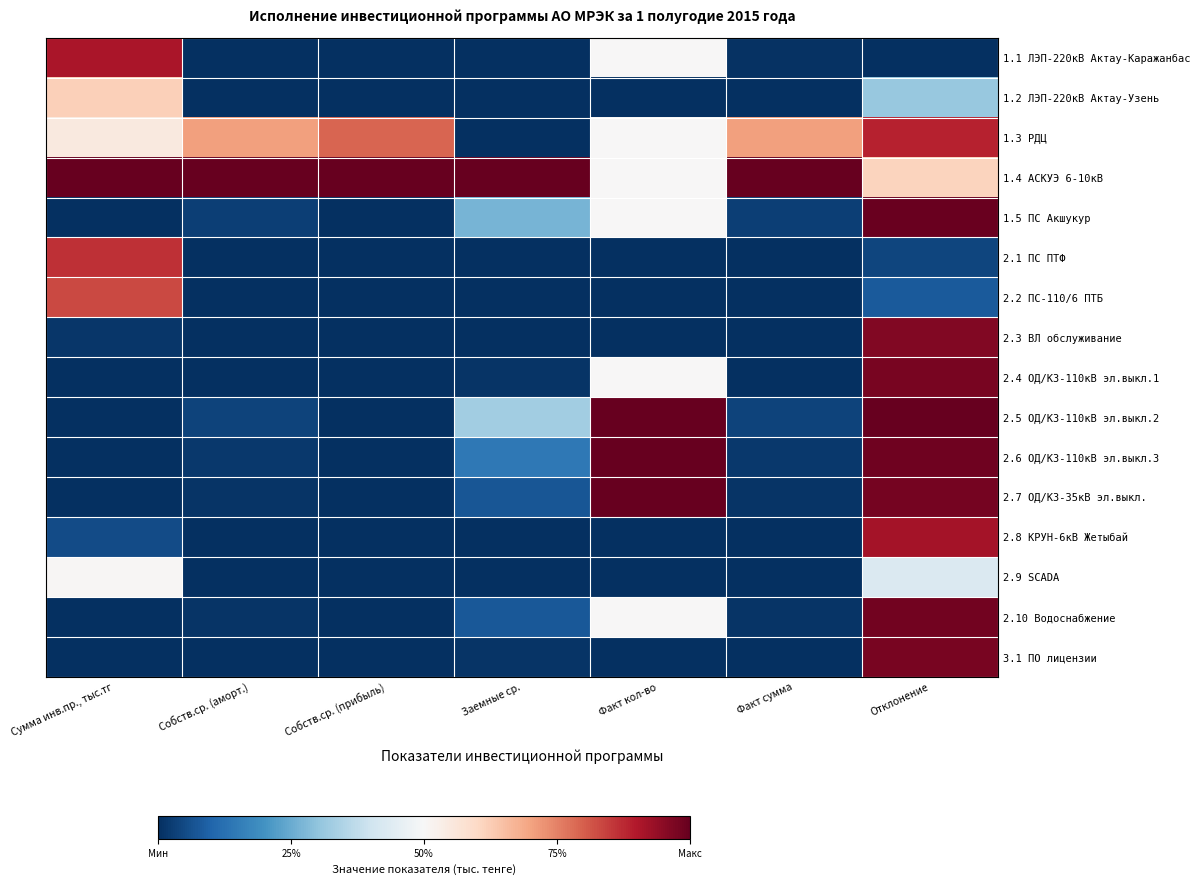

What is the greatest value displayed?

1.0